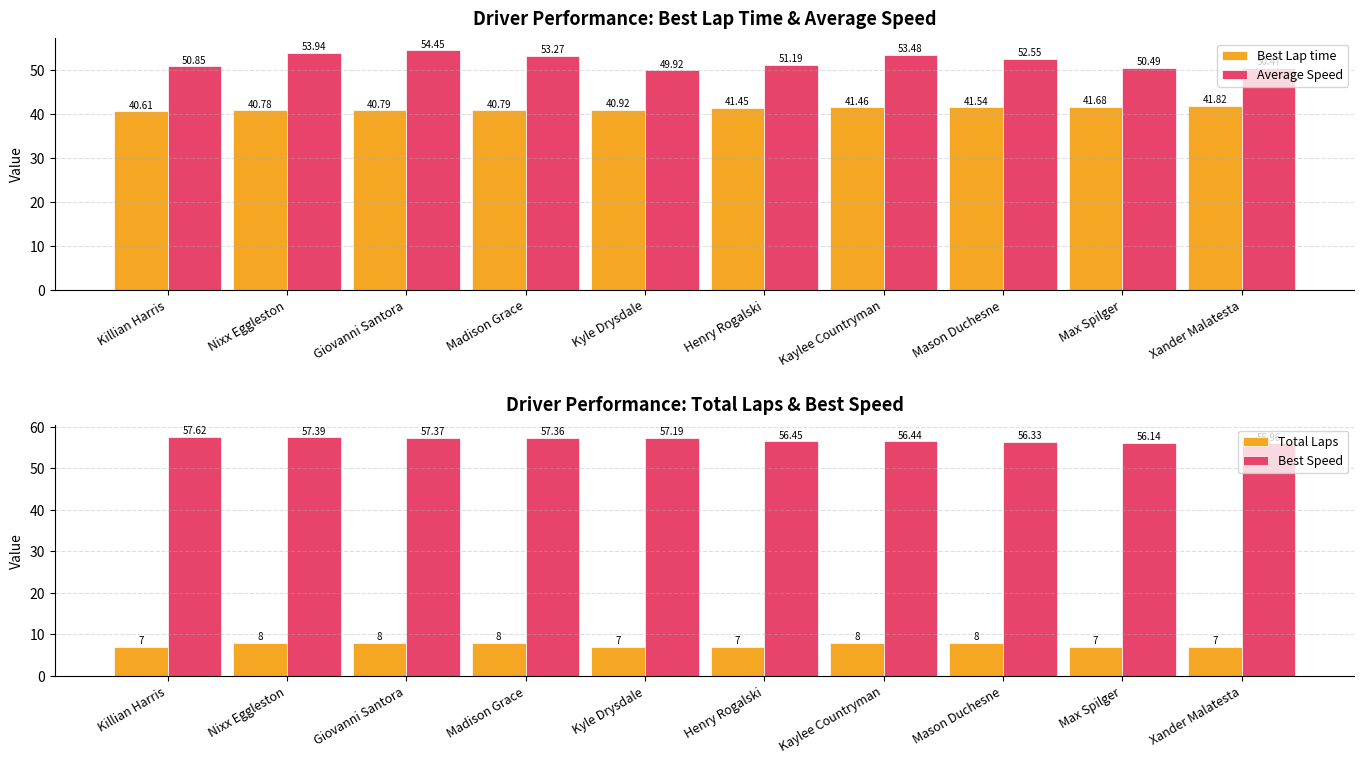

What position from the right is Madison Grace?

7